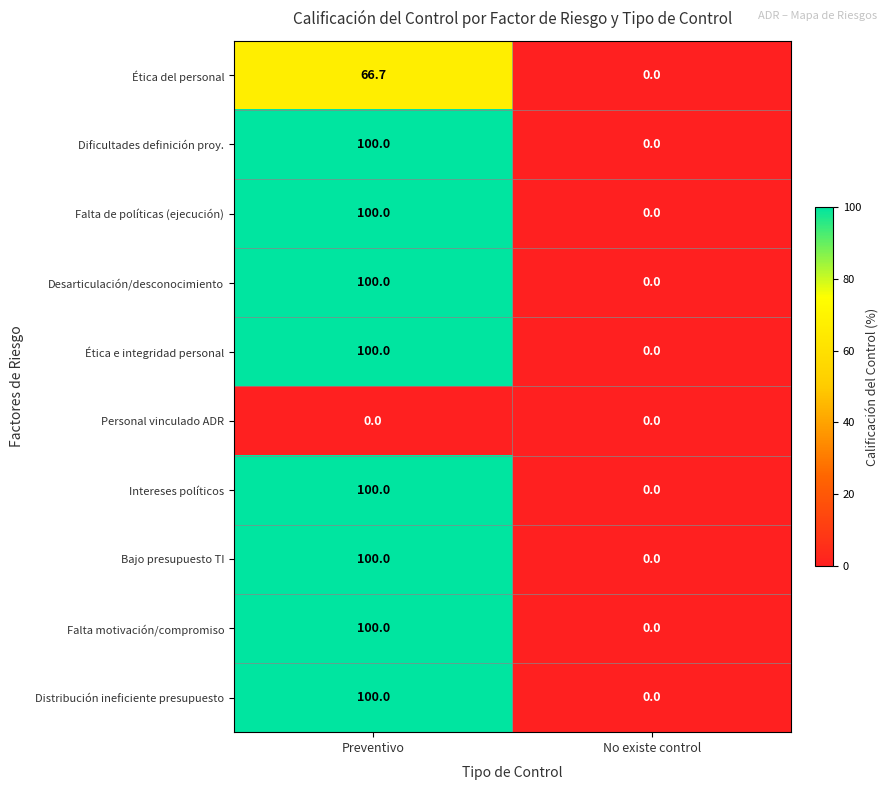

Rank the categories by Ética e integridad personal value from lowest to highest.

No existe control, Preventivo